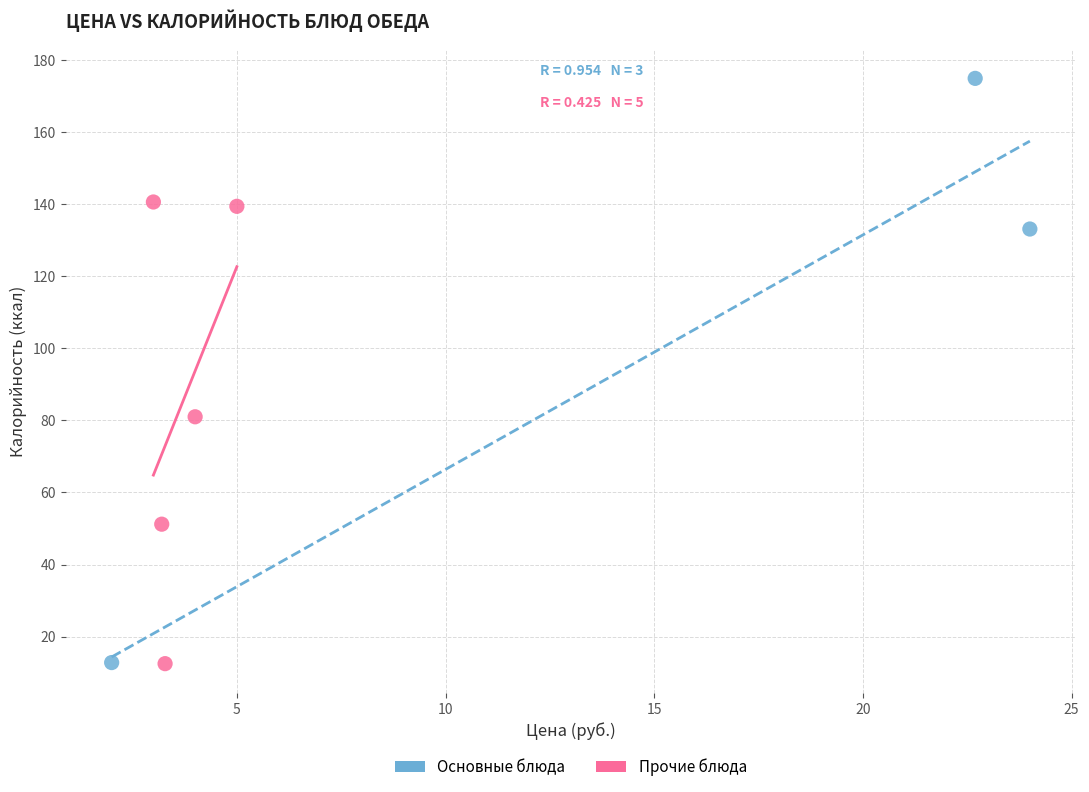

Which series reaches the maximum Y coordinate?

Основные блюда